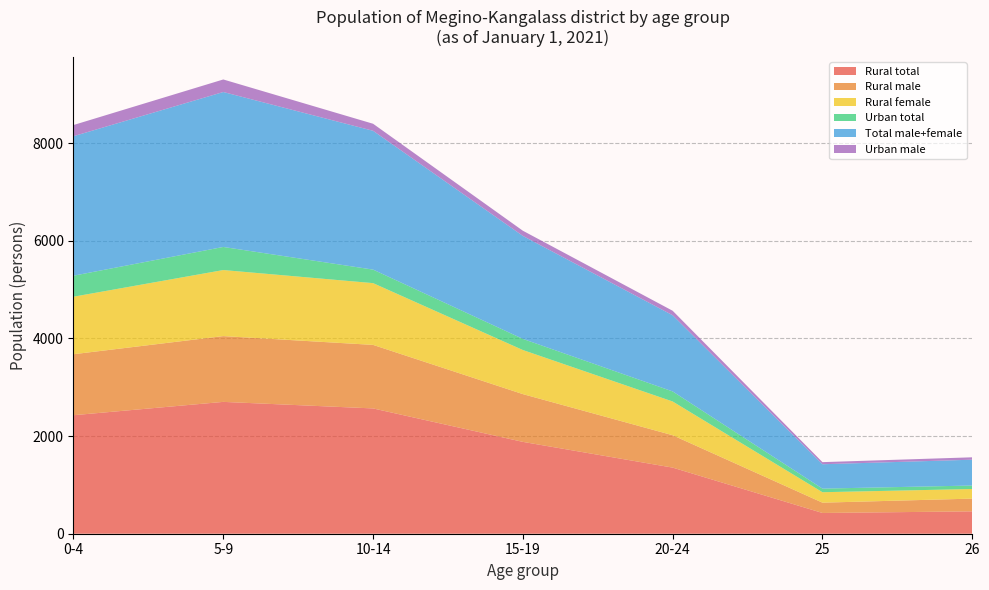

What is the maximum value for Rural total?

2700